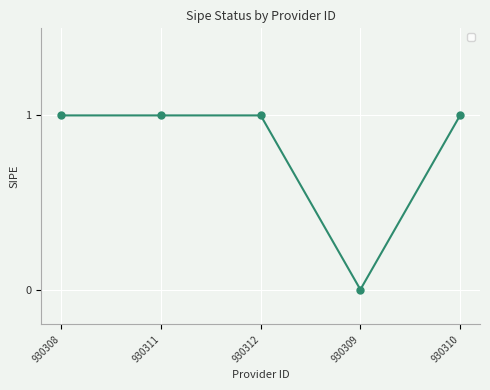

How many data points does each series have?

5